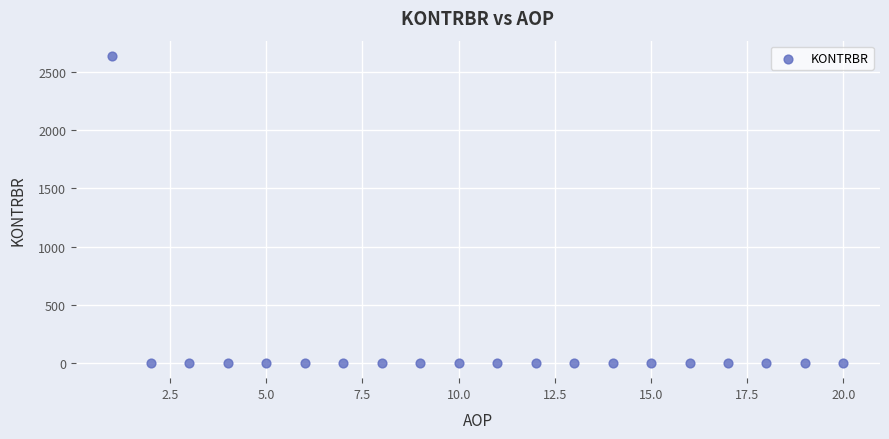

What is the range of X values (max minus min)?

19.0